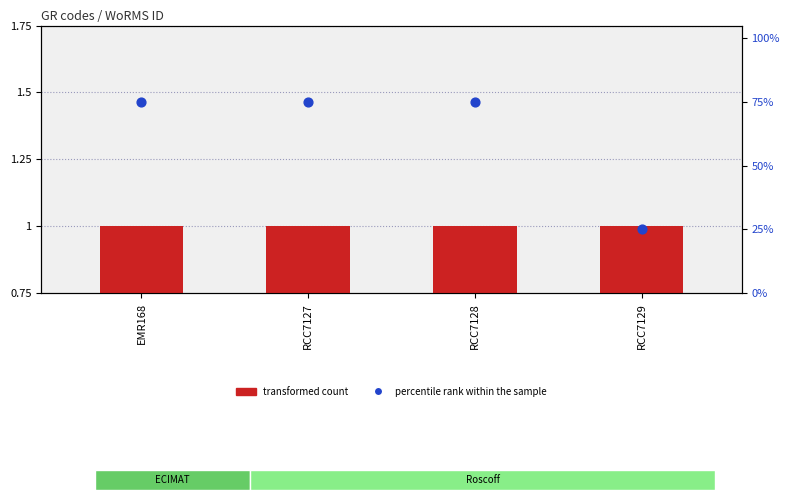

Which series reaches the maximum Y coordinate?

transformed count